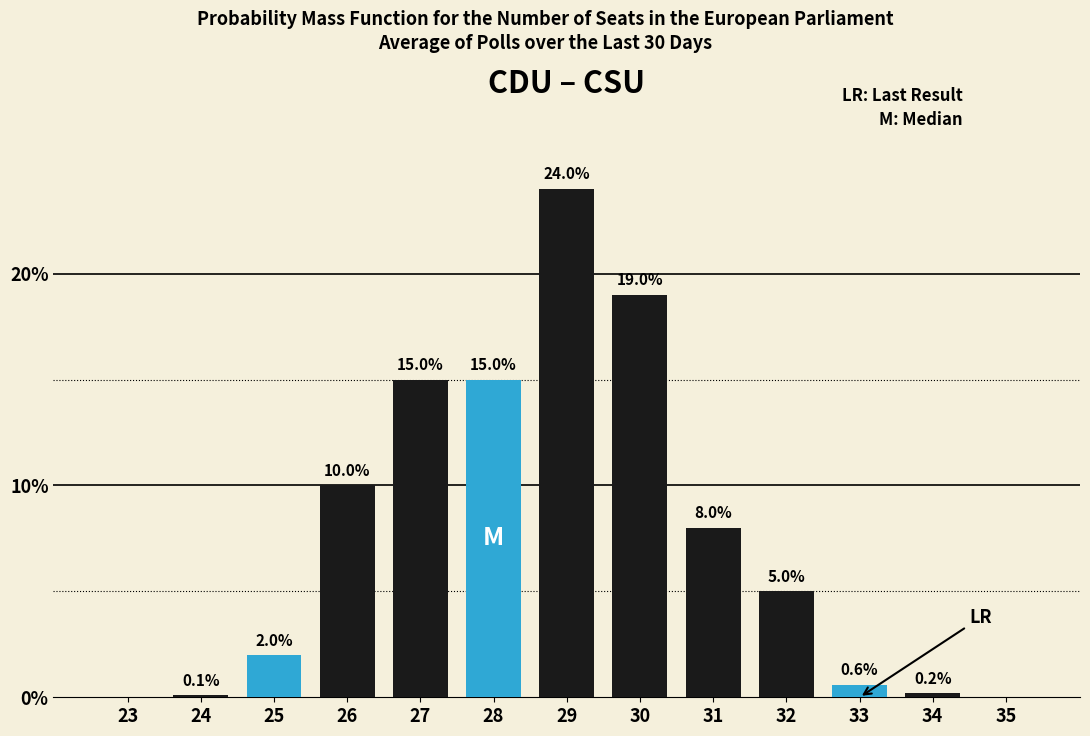

Reading left to right, transcribe all the data shown in this chart.

23=0.0	24=0.1	25=2.0	26=10.0	27=15.0	28=15.0	29=24.0	30=19.0	31=8.0	32=5.0	33=0.6	34=0.2	35=0.0